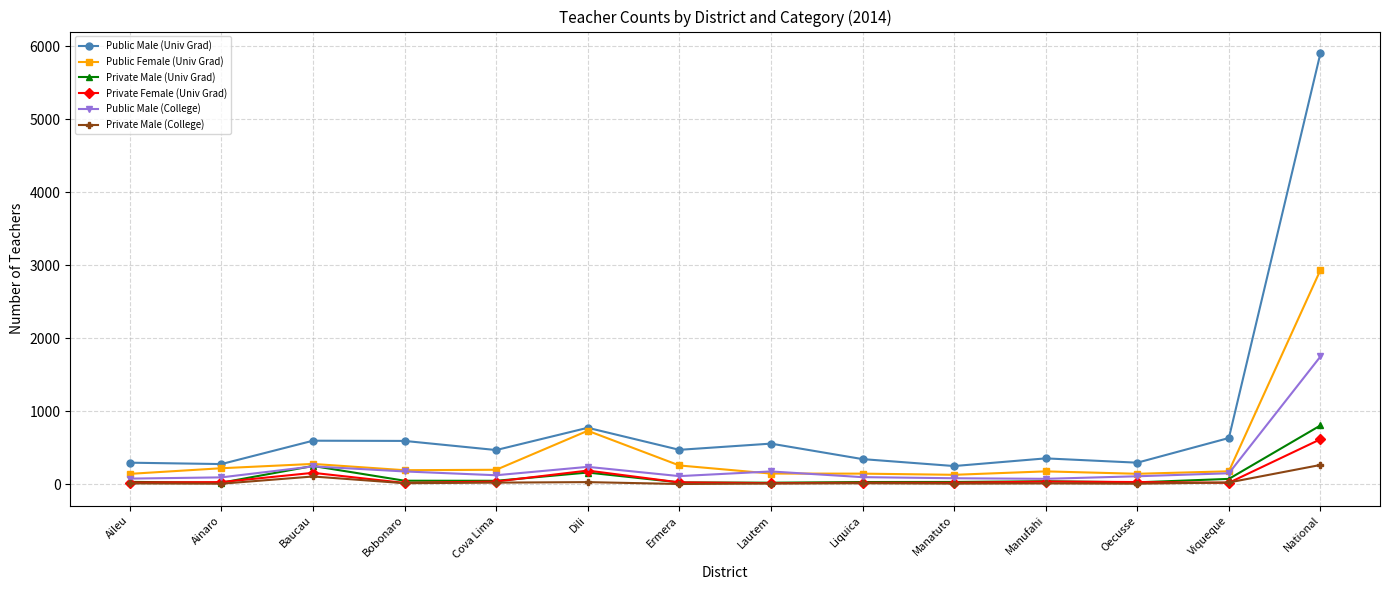

What is the difference between the Public Male (College) values at Ermera and Liquica?

14